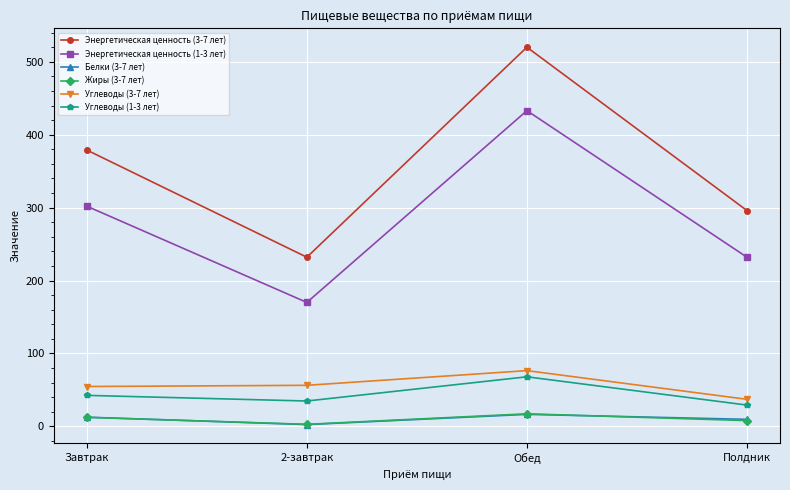

How many lines are shown in the chart?

6